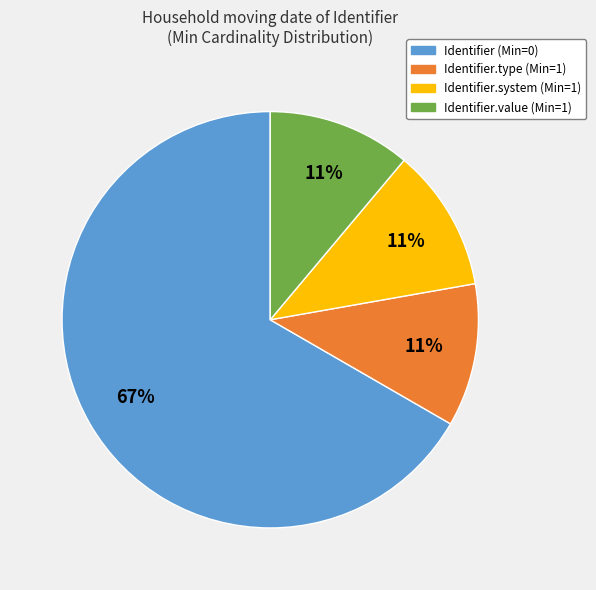

Does any single category account for the majority?

Yes